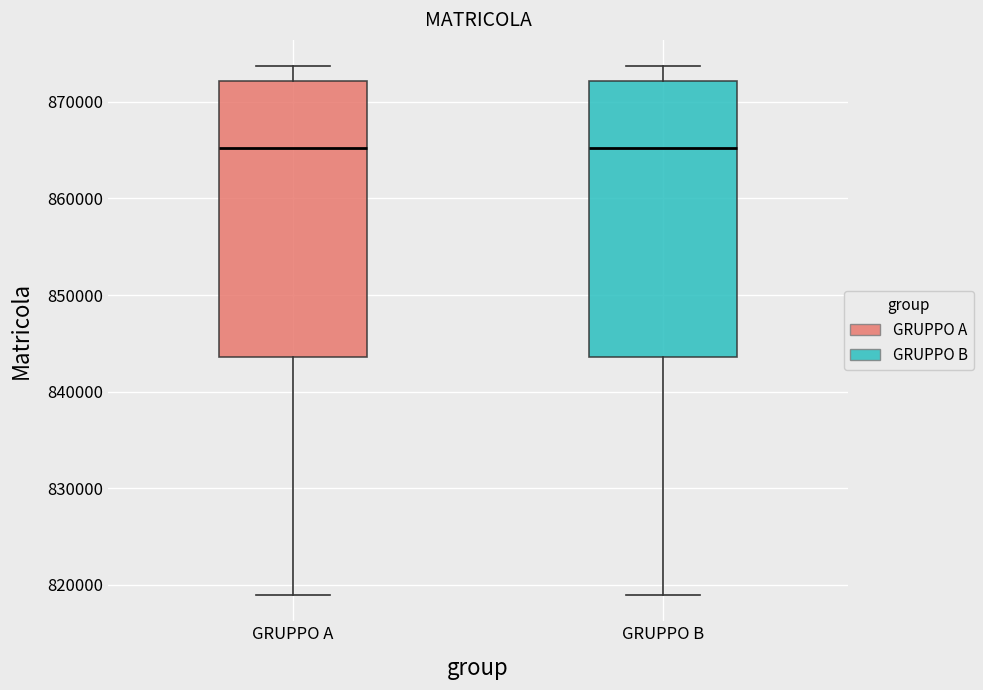

Reading left to right, transcribe this box plot: for each box, give where its median line is, the range the box spans, and where its two whiskers end, as read against the y-axis. The values are not printed on the chart, so give them approximately, as read against the axis.

GRUPPO A: median 865000, box 844000 to 872000, whiskers 819000 to 874000
GRUPPO B: median 865000, box 844000 to 872000, whiskers 819000 to 874000